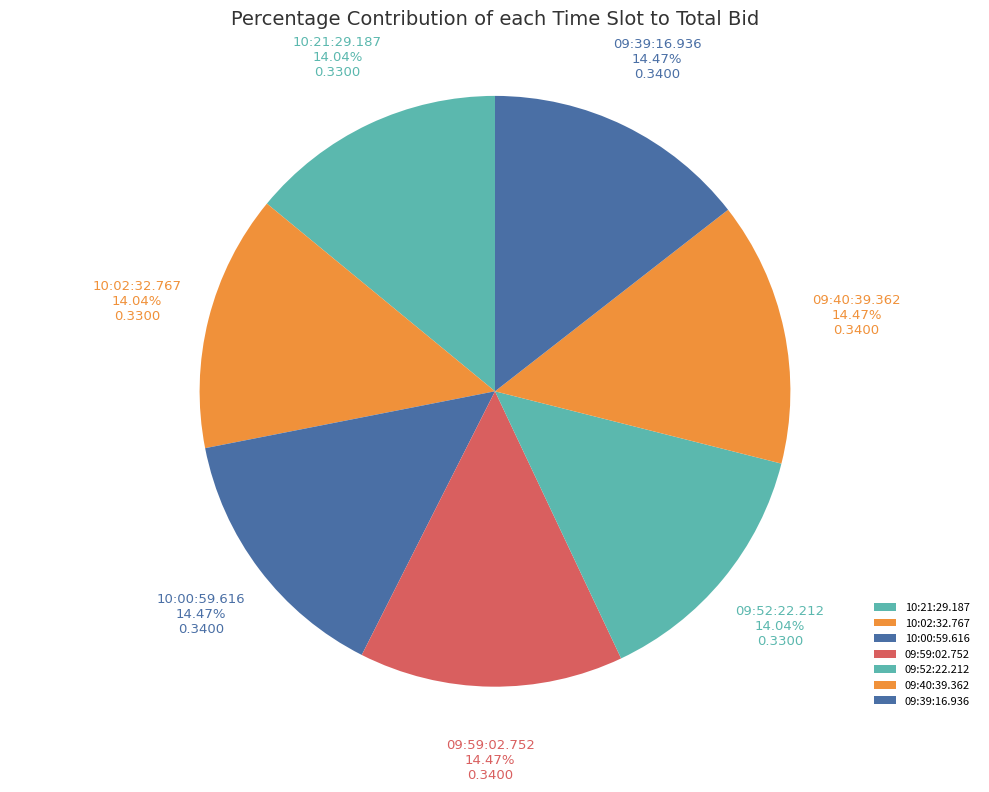

Count the number of slices in the pie.

7